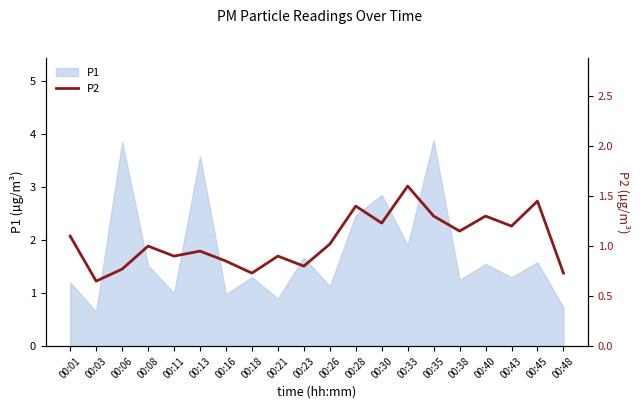

What is the smallest value displayed?

0.7